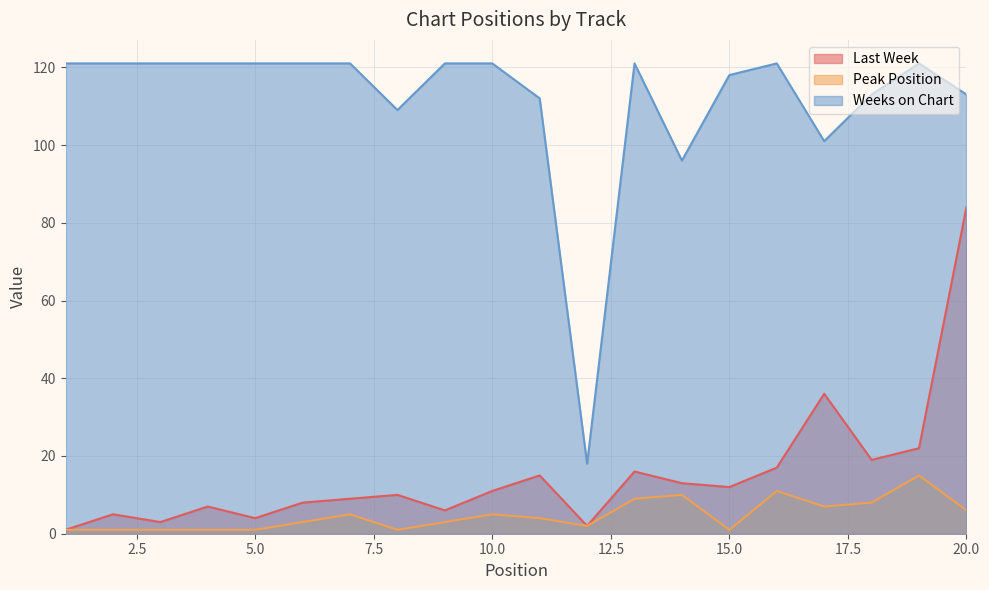

The value of Peak Position at 11 is 4. True or false?

True